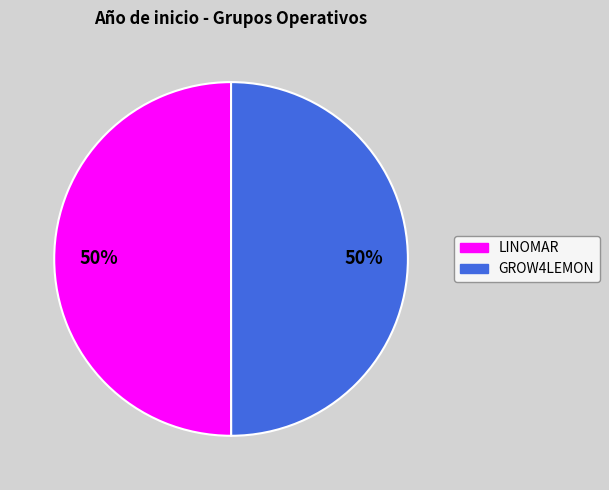

How many slices are in this pie chart?

2